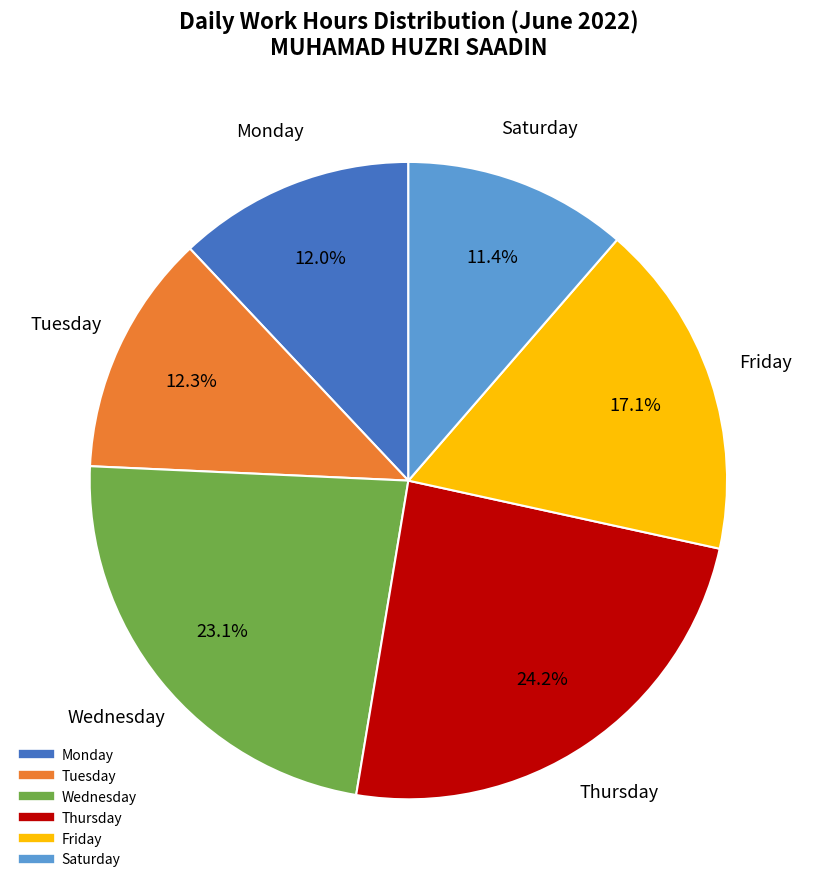

Is there any slice that represents more than half of the pie?

No